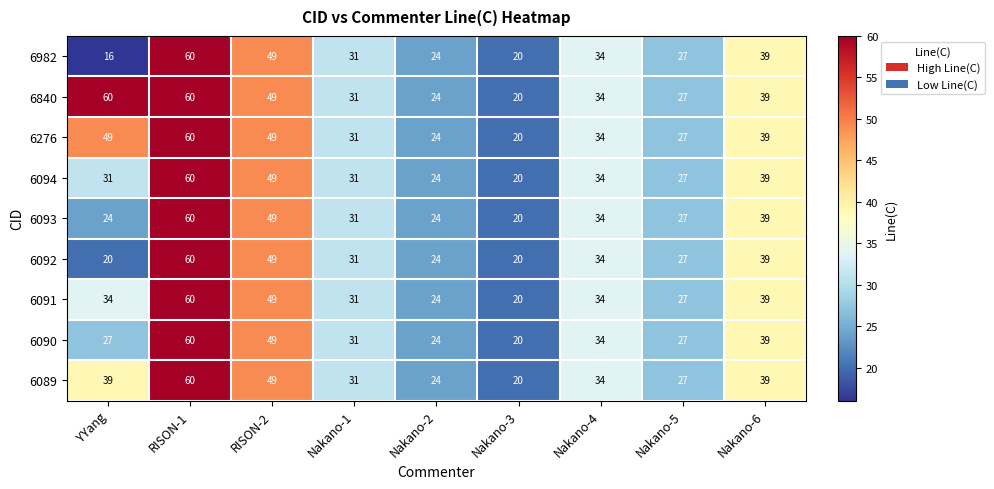

Which series has the widest spread of values?

6982